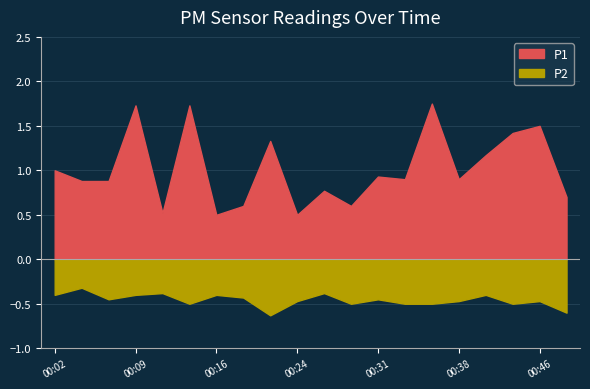

How many lines are shown in the chart?

2